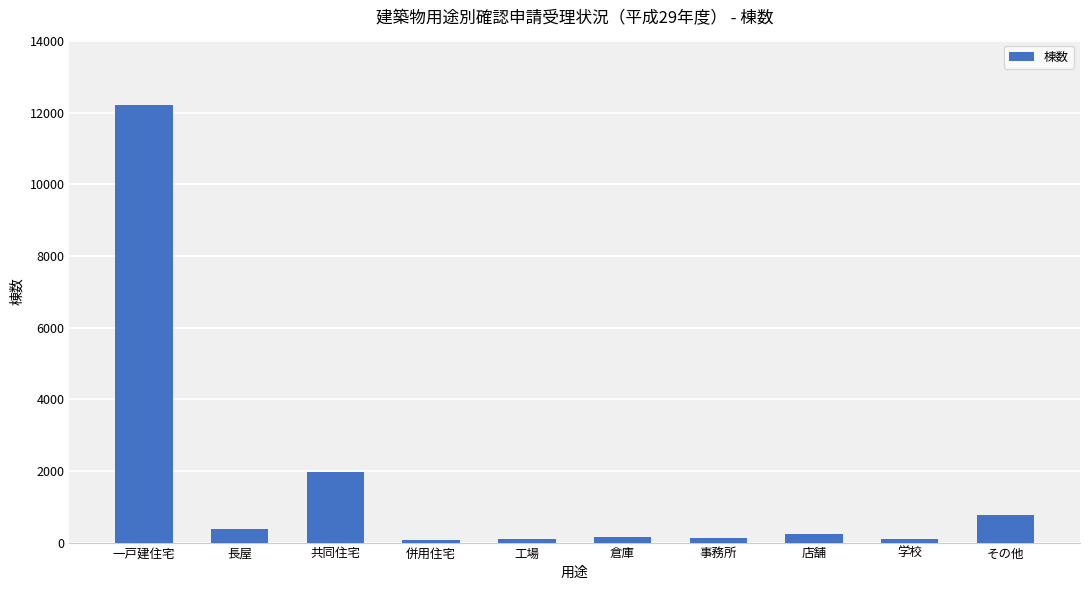

What is the value of the 4th bar from the left?

72